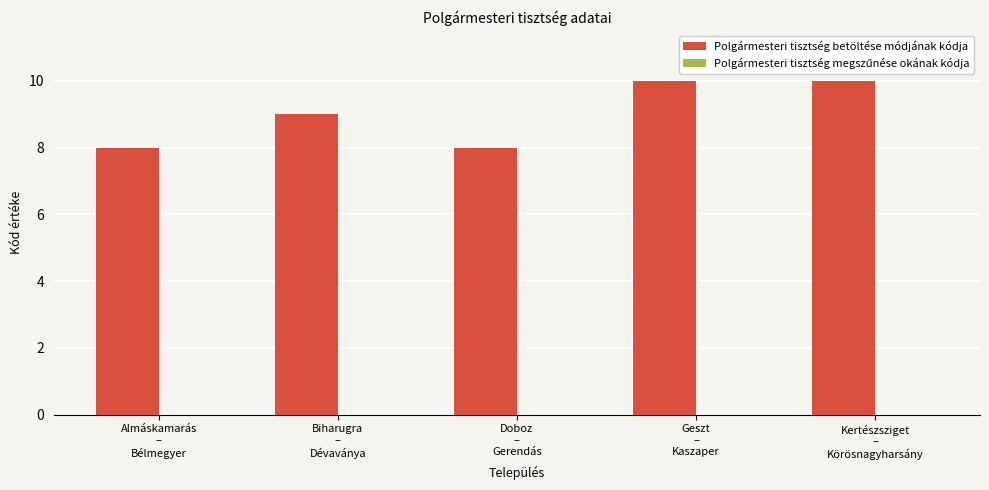

Does the chart contain any negative values?

No